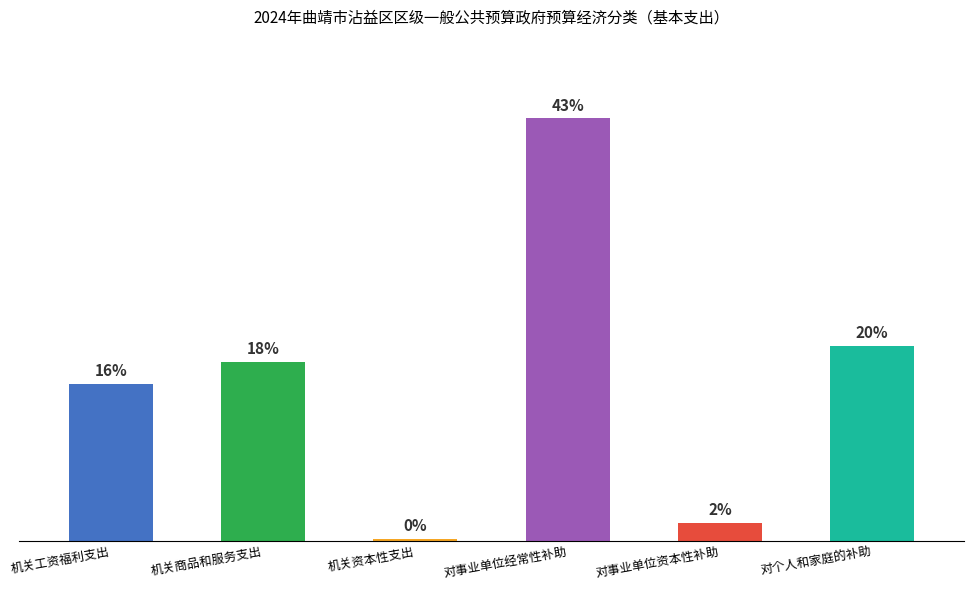

List the labels in order of value, largest first.

对事业单位经常性补助, 对个人和家庭的补助, 机关商品和服务支出, 机关工资福利支出, 对事业单位资本性补助, 机关资本性支出